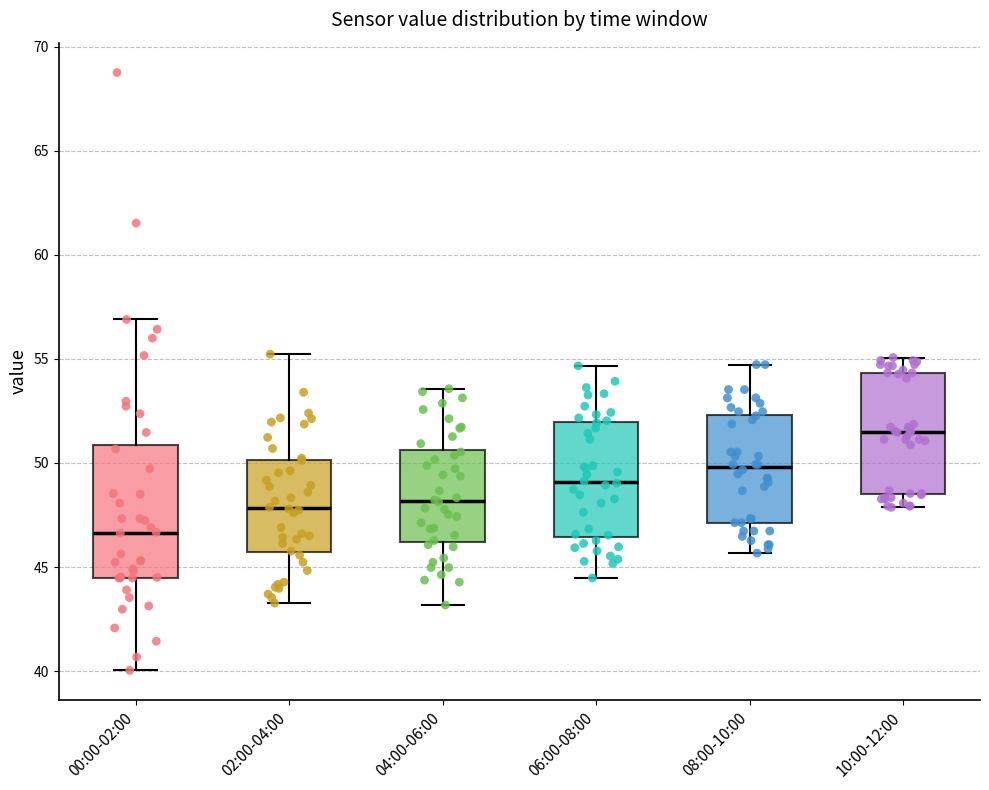

Reading left to right, transcribe this box plot: for each box, give where its median line is, the range the box spans, and where its two whiskers end, as read against the y-axis. The values are not printed on the chart, so give them approximately, as read against the axis.

00:00-02:00: median 46.5, box 44.5 to 51.0, whiskers 40.0 to 57.0
02:00-04:00: median 48.0, box 45.5 to 50.0, whiskers 43.5 to 55.0
04:00-06:00: median 48.0, box 46.0 to 50.5, whiskers 43.0 to 53.5
06:00-08:00: median 49.0, box 46.5 to 52.0, whiskers 44.5 to 54.5
08:00-10:00: median 50.0, box 47.0 to 52.5, whiskers 45.5 to 54.5
10:00-12:00: median 51.5, box 48.5 to 54.5, whiskers 48.0 to 55.0